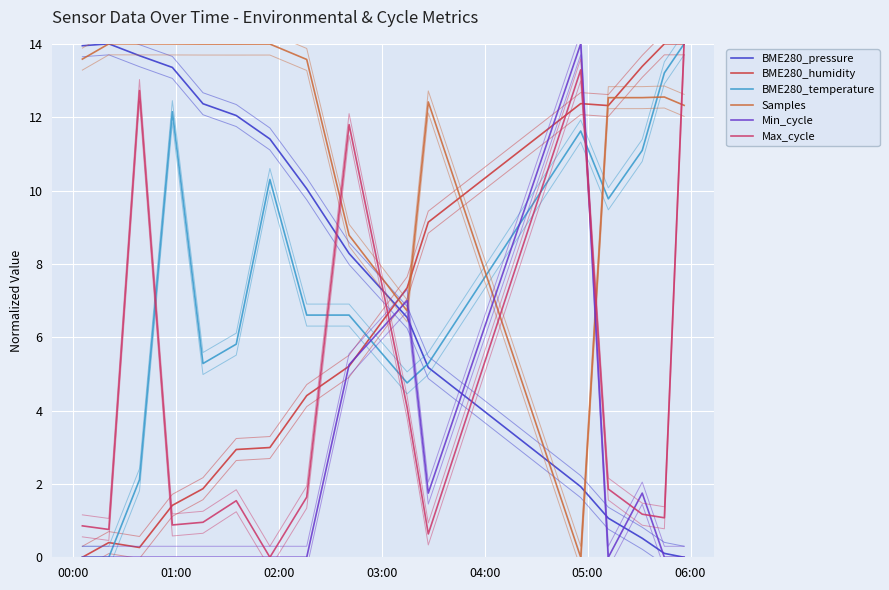

How many intersections are there between Samples and BME280_humidity?

5